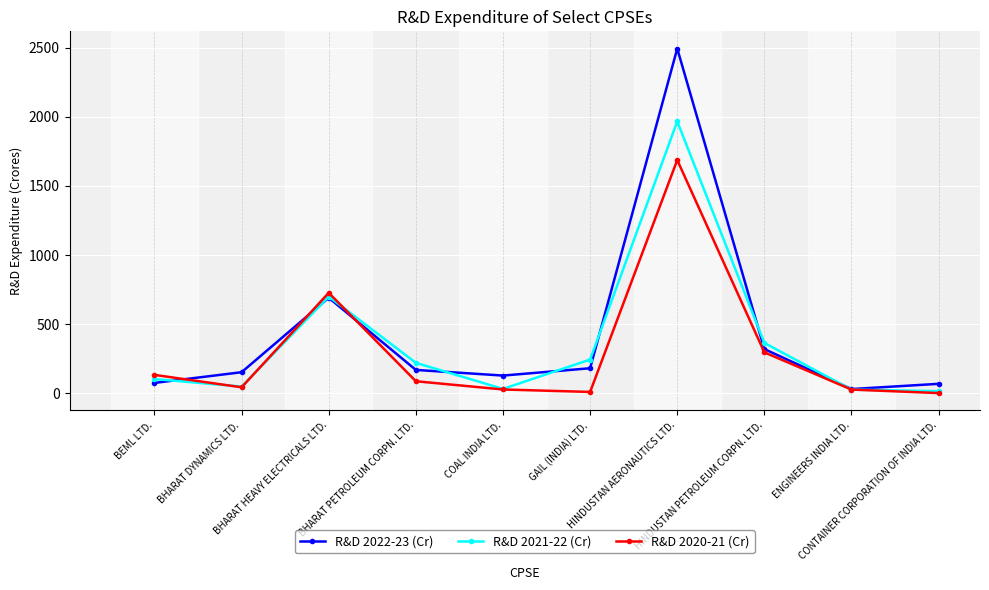

How many values in the R&D 2022-23 (Cr) series are below 168?

5